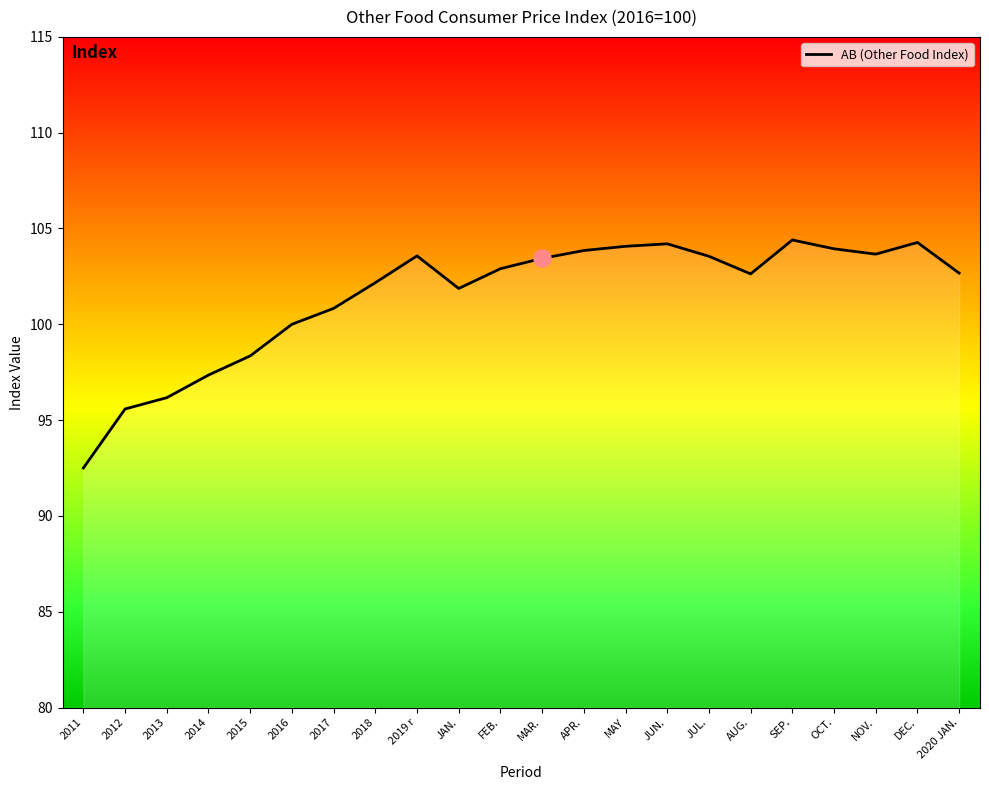

Between 2015 and MAR., which is larger?

MAR.